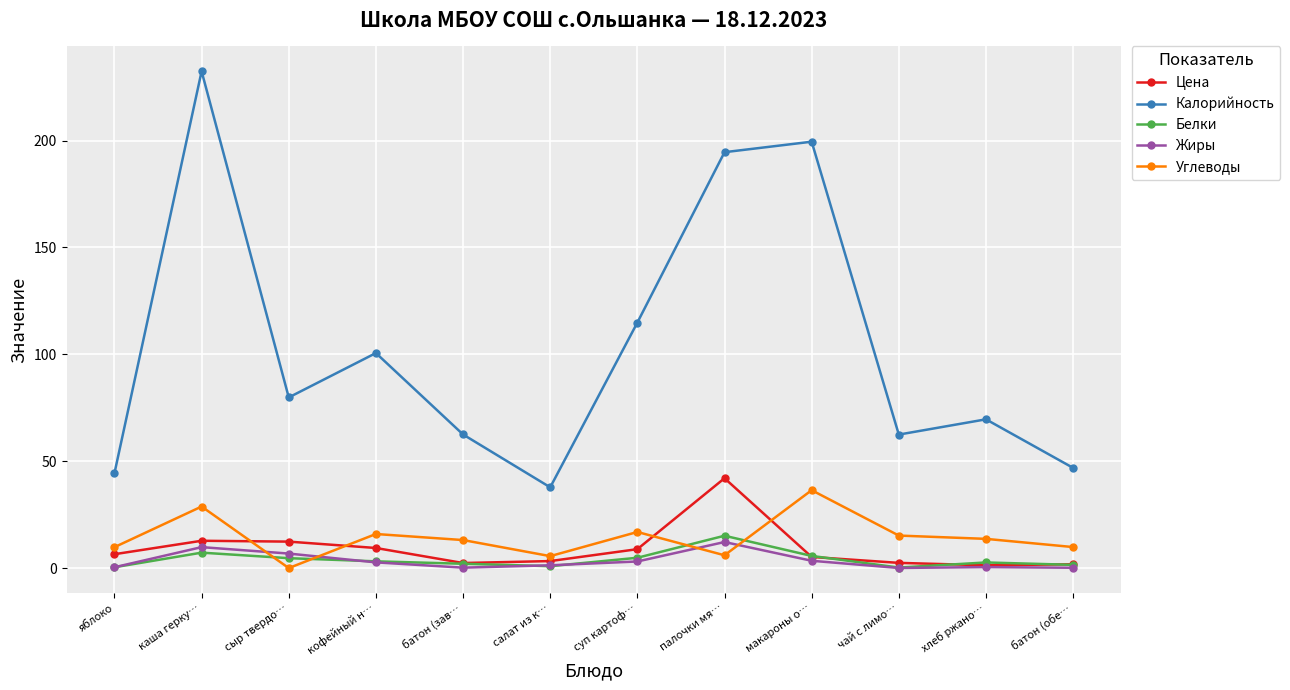

What are all the series names shown in the legend?

Цена, Калорийность, Белки, Жиры, Углеводы